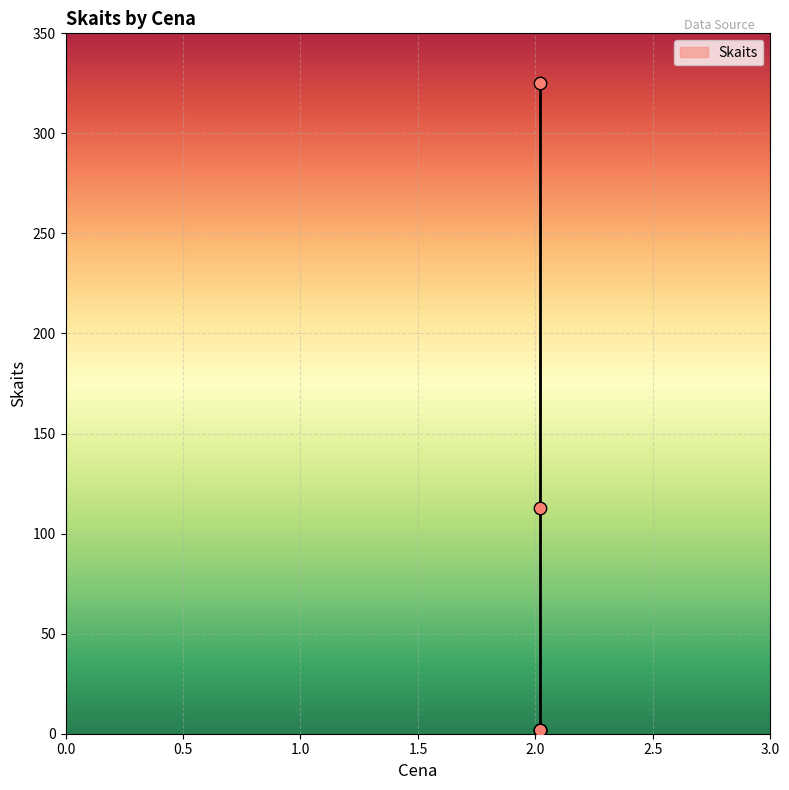

What Y value in the scatter plot is closest to 163?

113